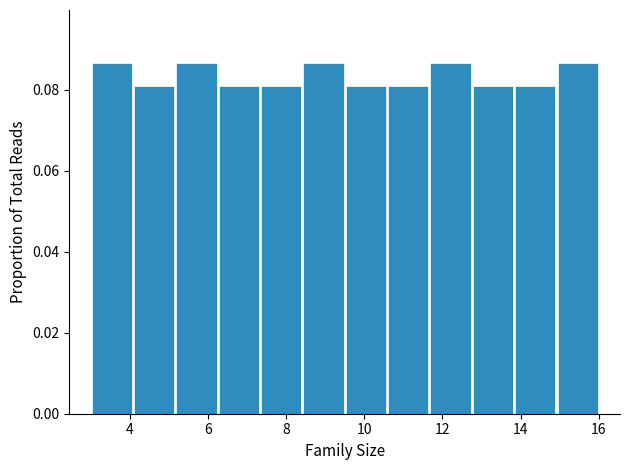

Reading left to right, transcribe this chart: for each bar, give the range it covers on the x-axis and its height. Neither the bar edges nor the heights are printed on the chart, so give them approximately, as read against the axes.

3.0 to 4.0: 0.086
4.0 to 5.2: 0.080
5.2 to 6.2: 0.086
6.2 to 7.4: 0.080
7.4 to 8.4: 0.080
8.4 to 9.6: 0.086
9.6 to 10.6: 0.080
10.6 to 11.6: 0.080
11.6 to 12.8: 0.086
12.8 to 13.8: 0.080
13.8 to 15.0: 0.080
15.0 to 16.0: 0.086